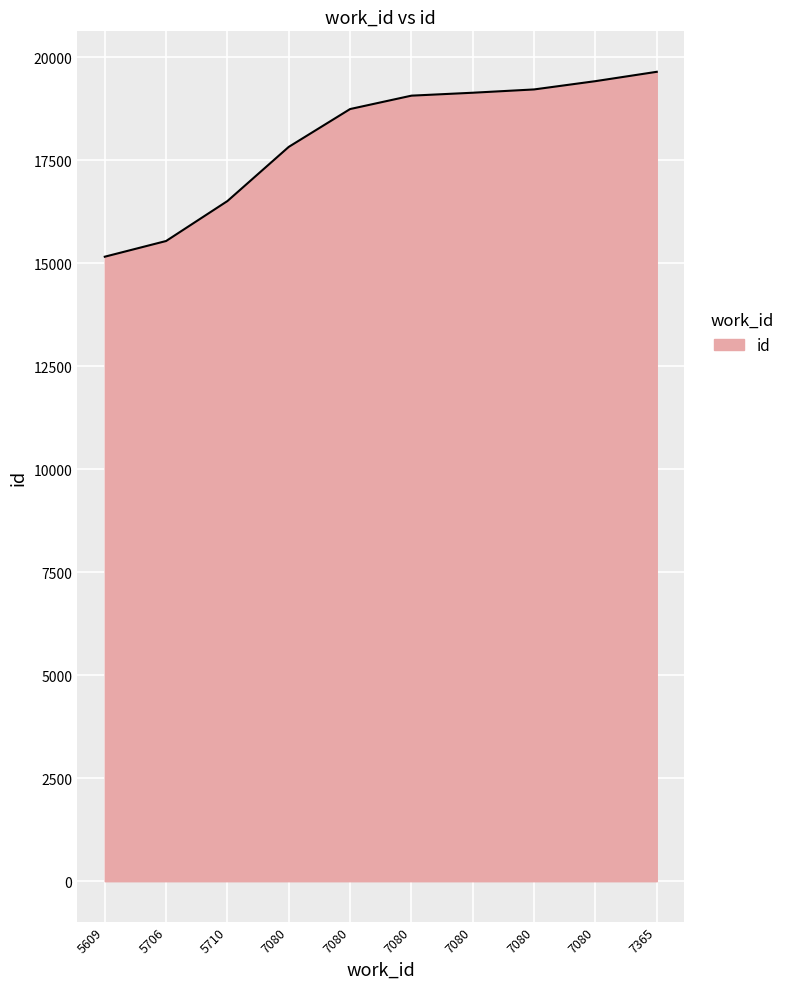

List the labels in order of value, largest first.

7365, 7080, 7080, 7080, 7080, 7080, 7080, 5710, 5706, 5609